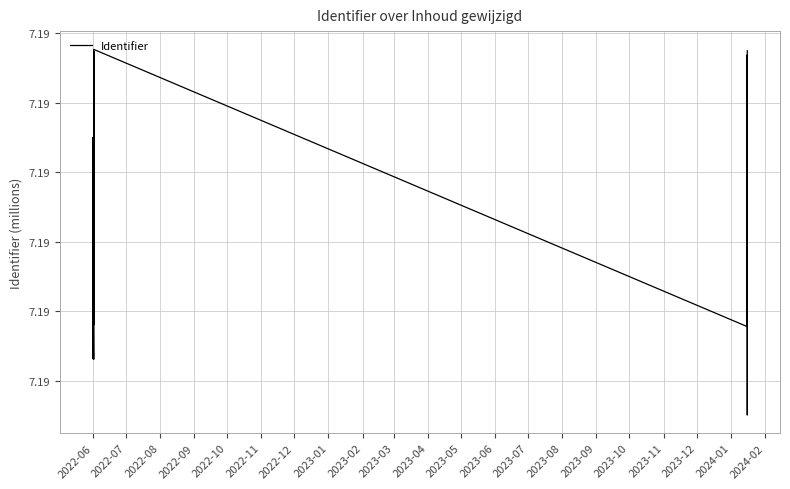

How many lines are shown in the chart?

1